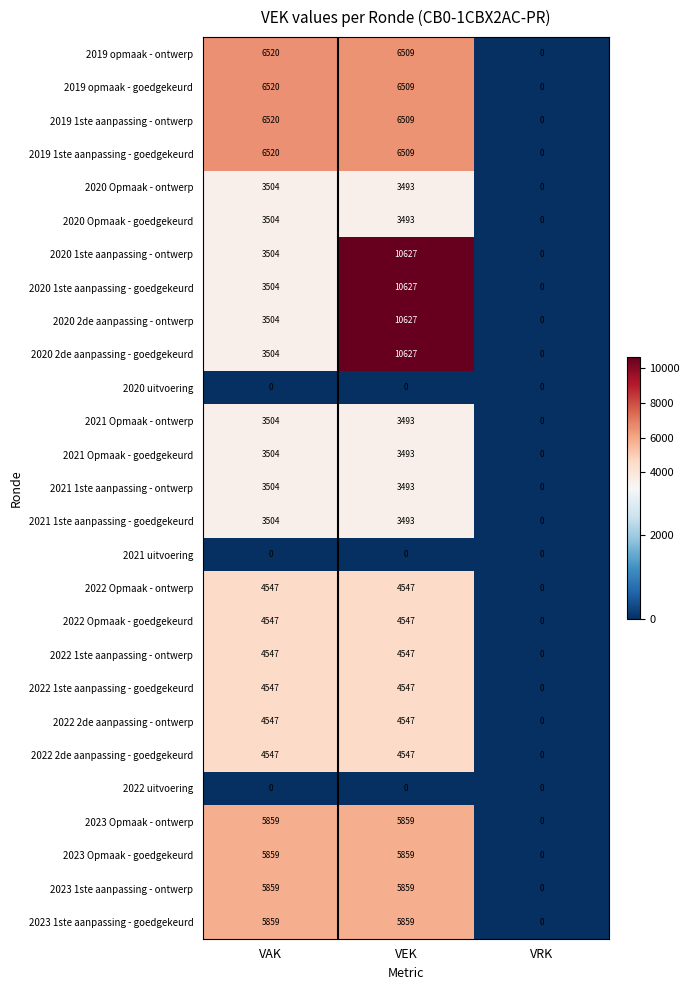

Which label corresponds to the largest value in the chart?

VEK